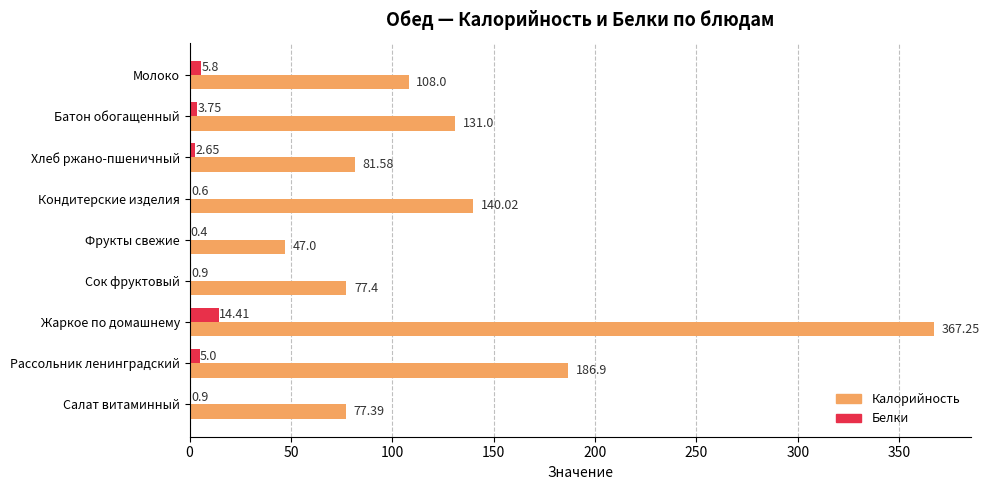

Where is Белки nearest to the value 7?

Молоко